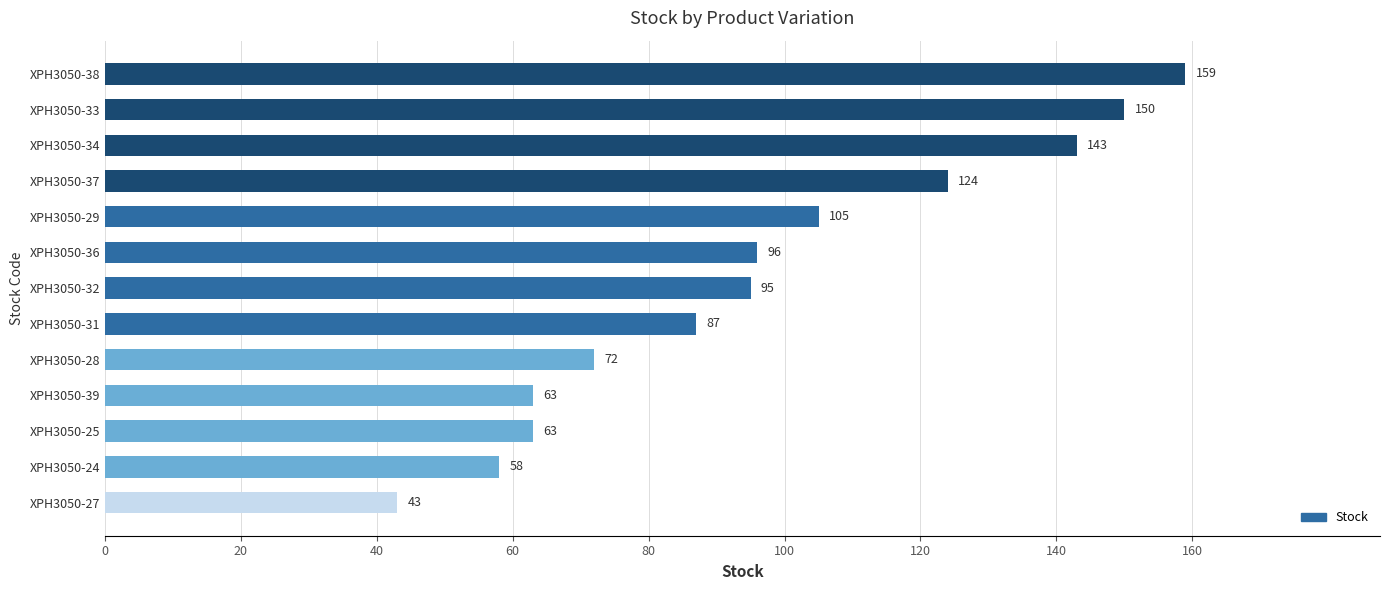

What is the smallest value displayed?

43